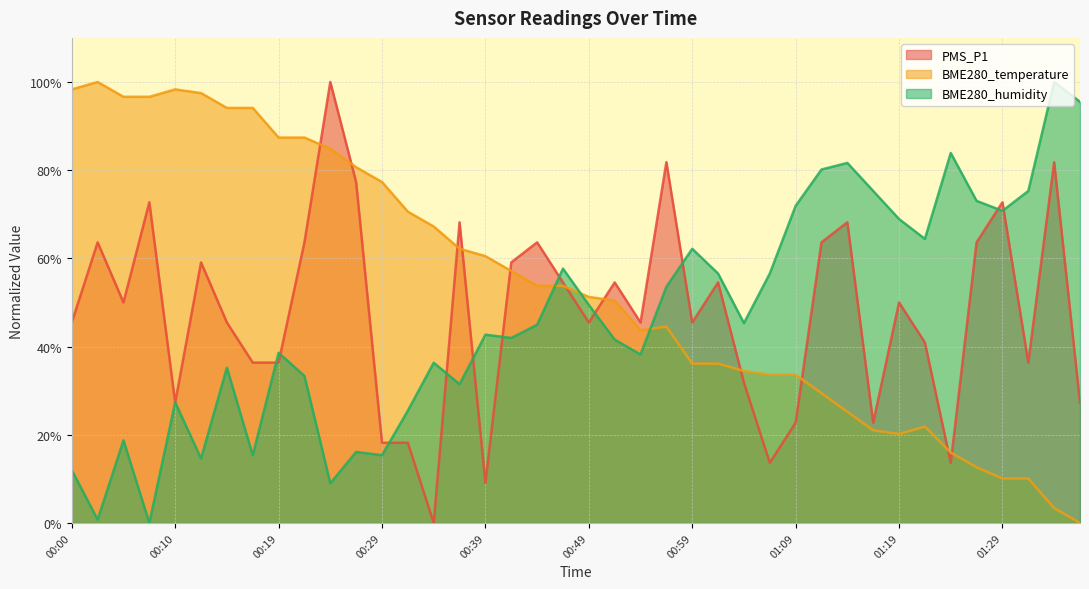

How many lines are shown in the chart?

3